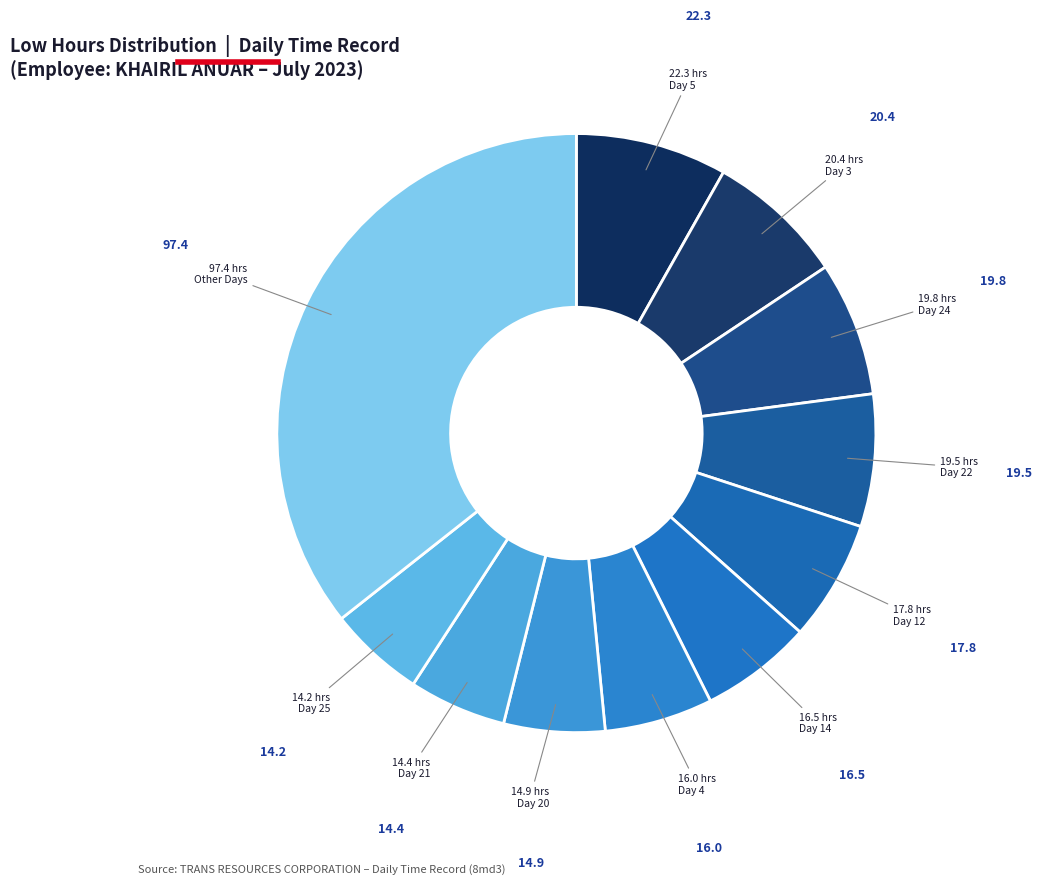

How many slices are in this pie chart?

11